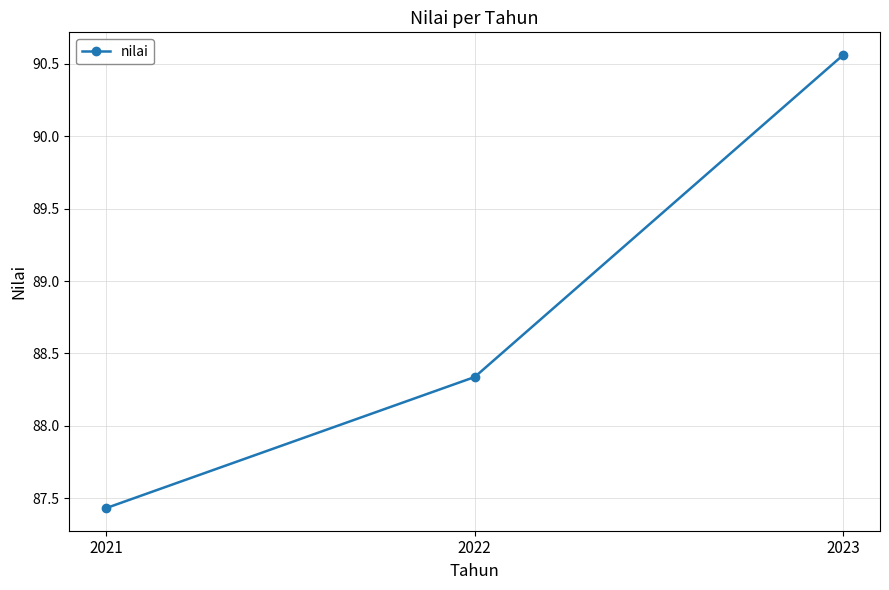

What value does the data have at 2021?

87.4